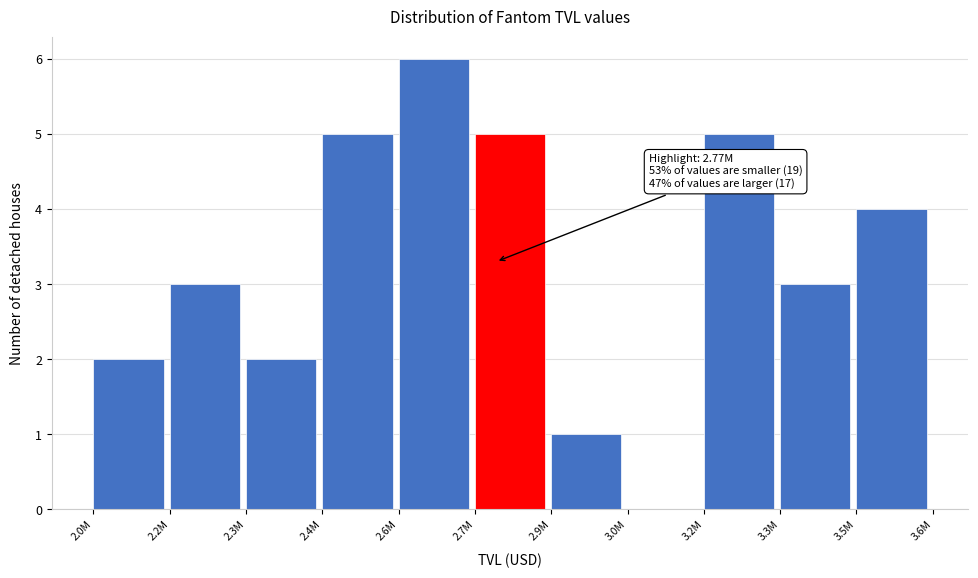

Reading left to right, what are all the values shown in this chart?

2.0M=2	2.2M=3	2.3M=2	2.4M=5	2.6M=6	2.7M=5	2.9M=1	3.0M=0	3.2M=5	3.3M=3	3.5M=4